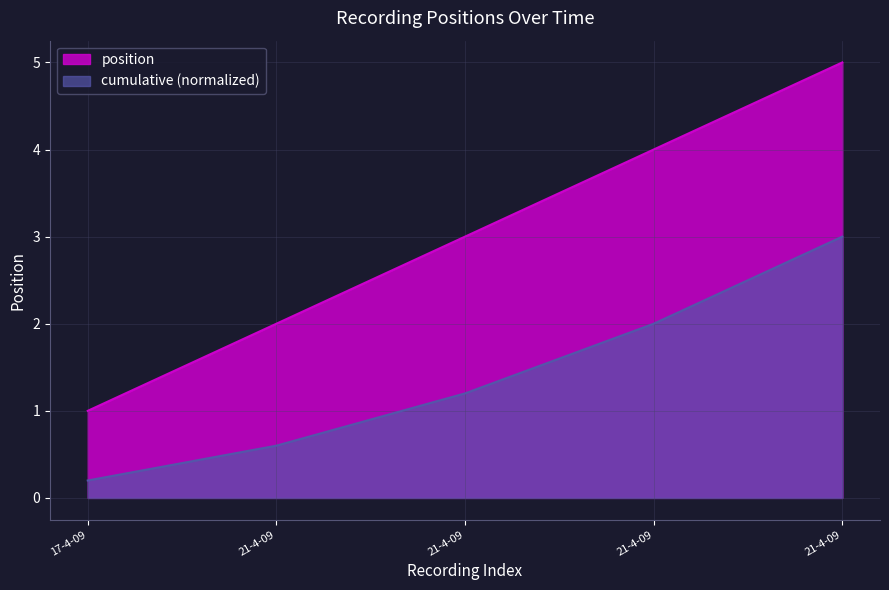

What is the label of the 5th point from the left?

21-4-09